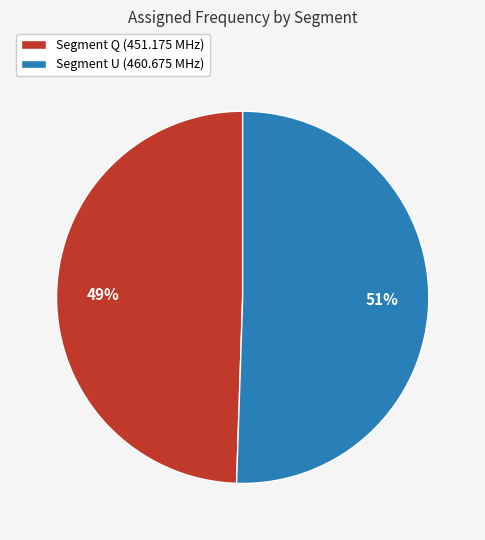

Is it true that Segment U (460.675 MHz) is 45% of the pie?

False